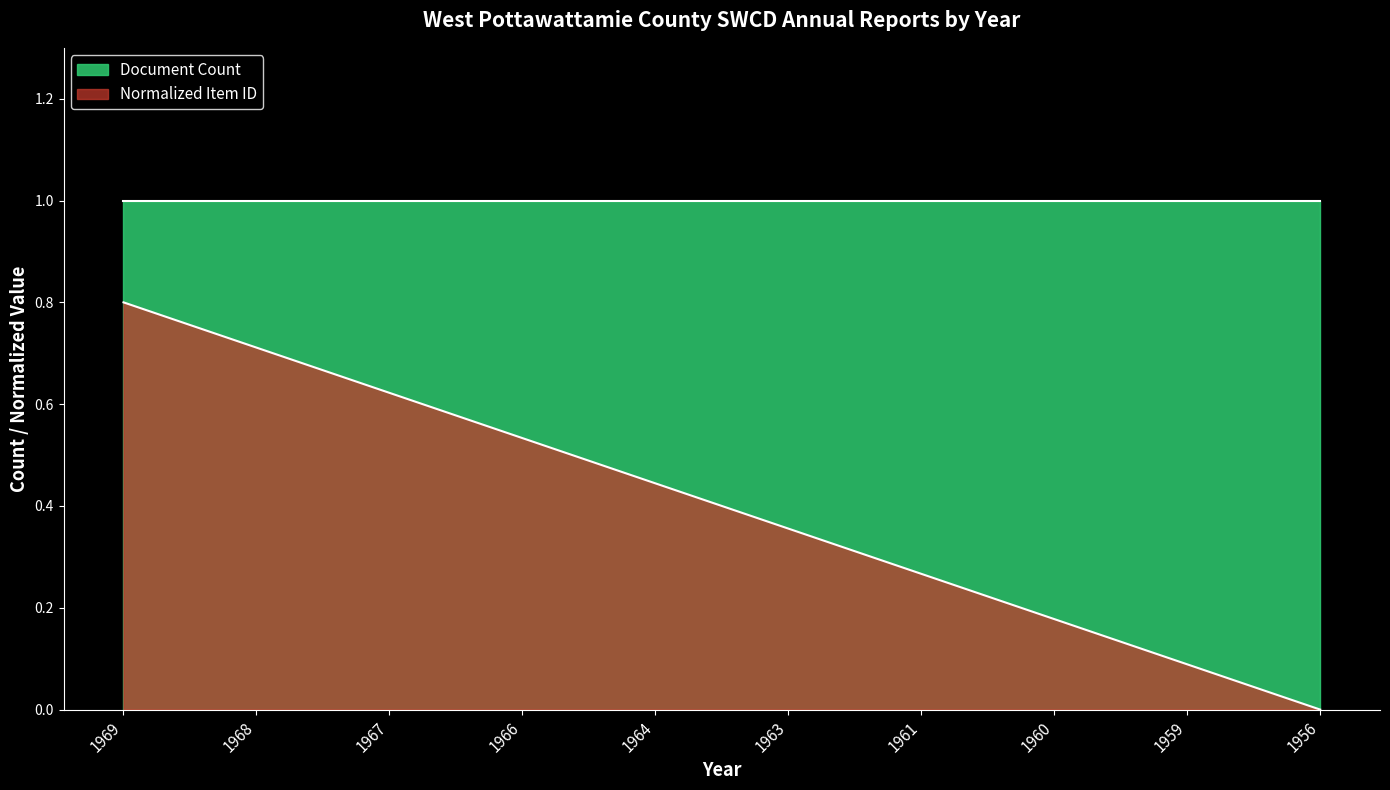

What is the value of the 9th point from the left?

0.1